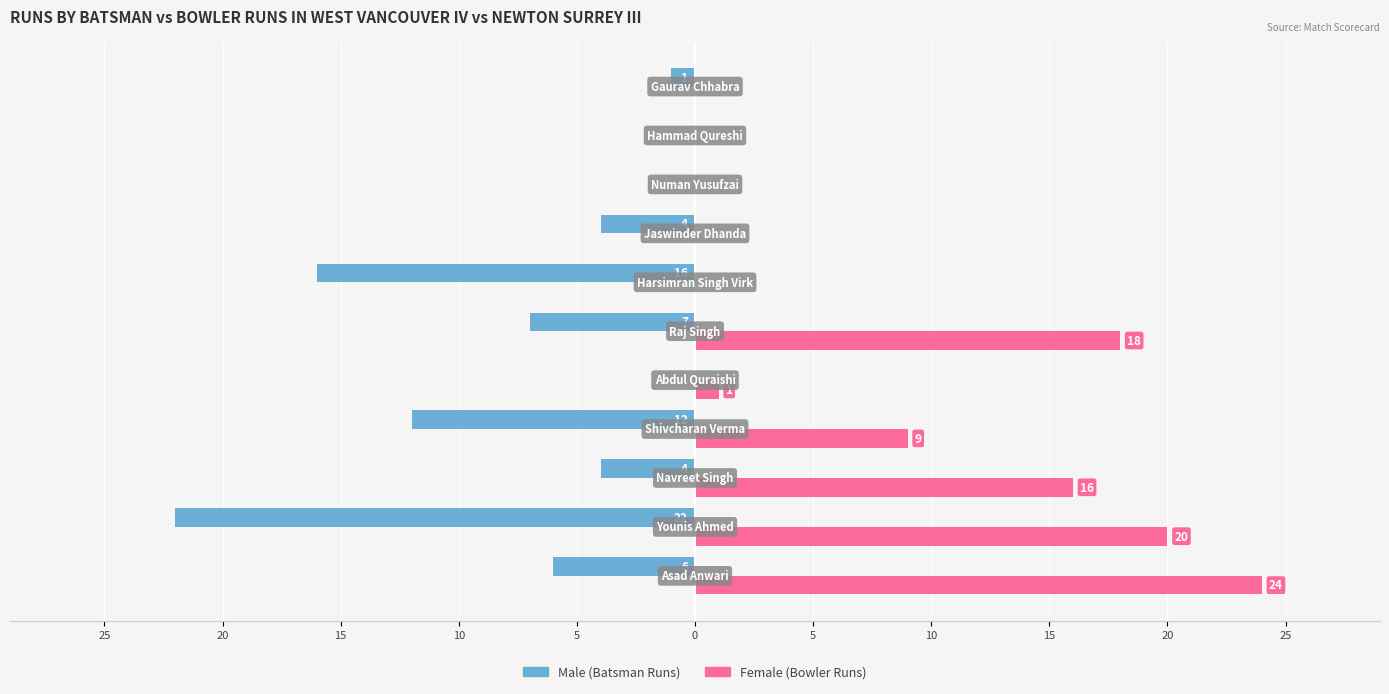

Reading left to right, list all the values displayed in this chart.

Male: -6	-22	-4	-12	0	-7	-16	-4	0	0	-1
Female: 24	20	16	9	1	18	0	0	0	0	0